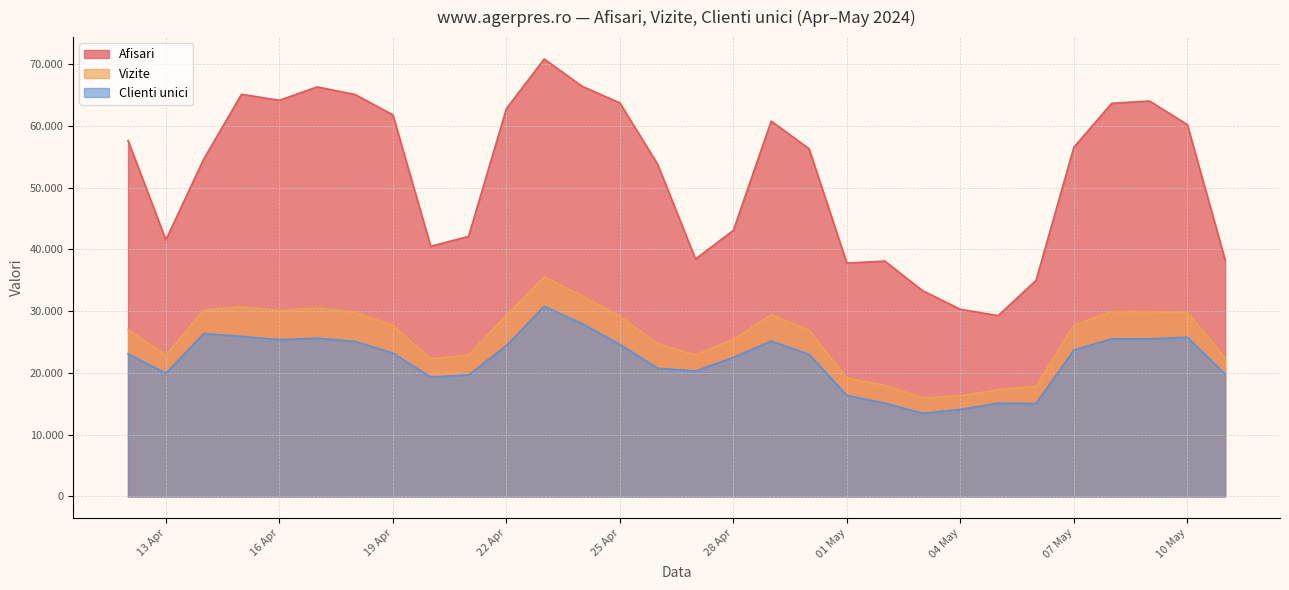

Which series changed the most between 2024.5.7 and 2024.5.11?

Afisari